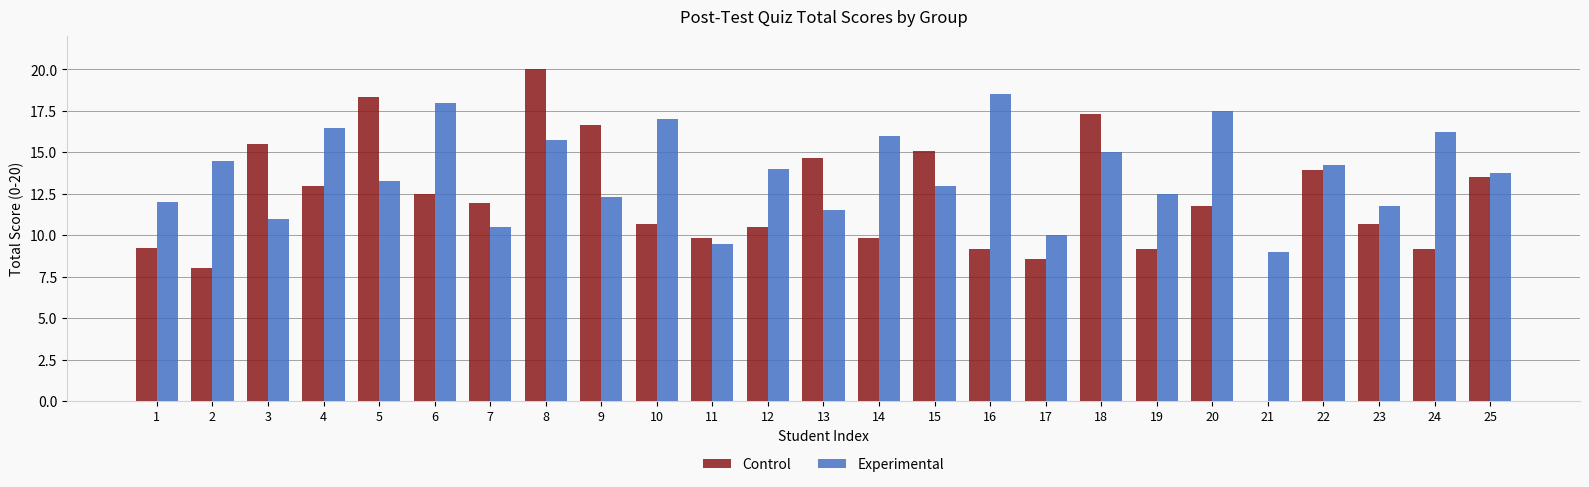

What is the spread (max minus min) of values at 16?

9.3